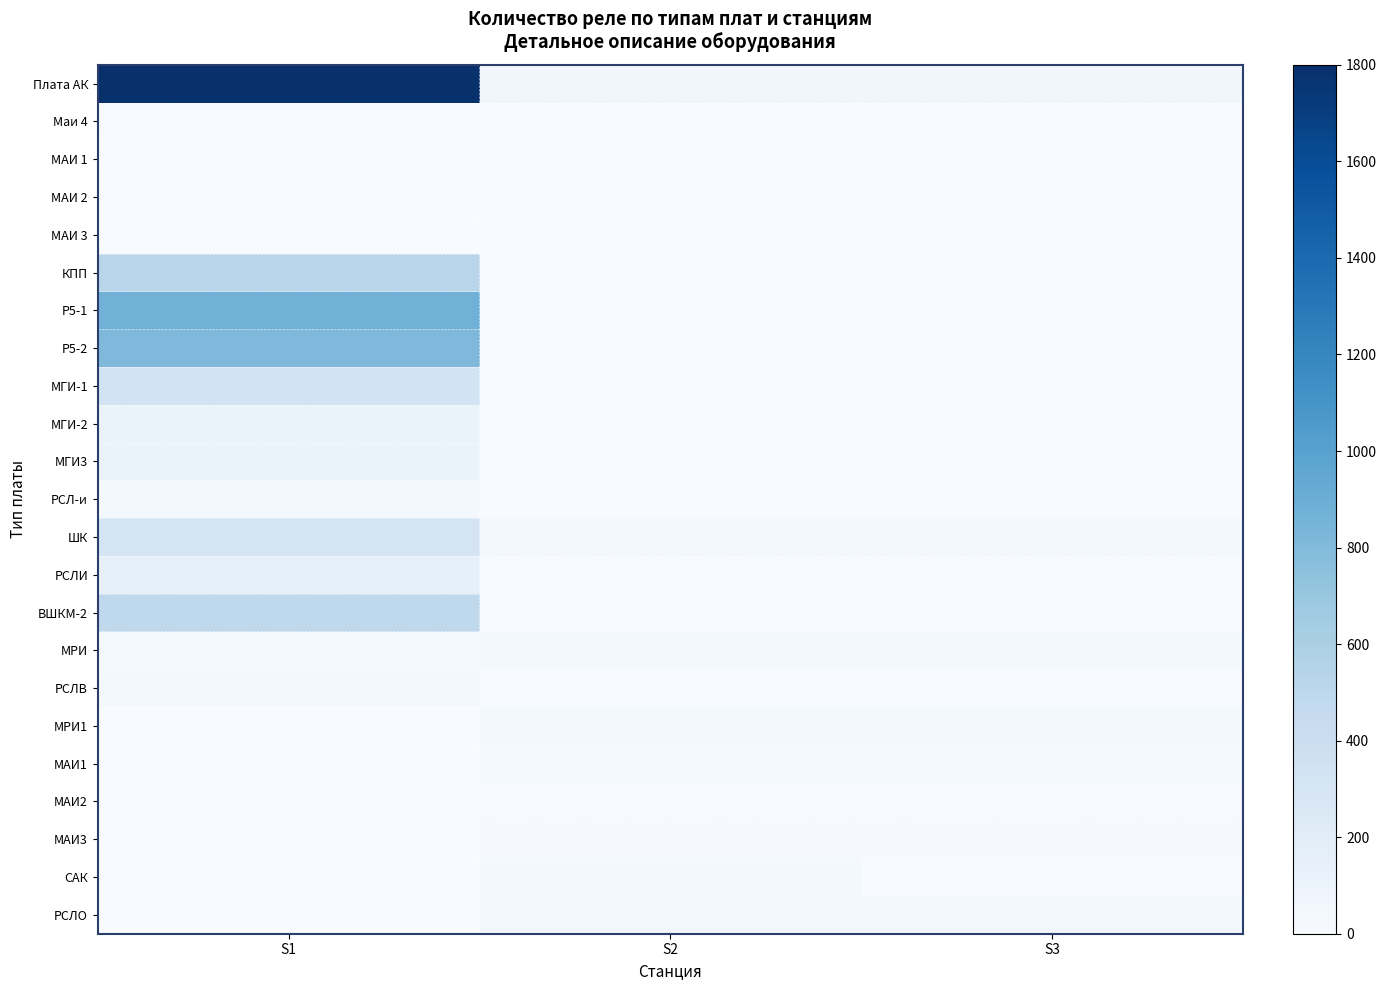

The Р5-2 series shows 413 at S2. True or false?

False